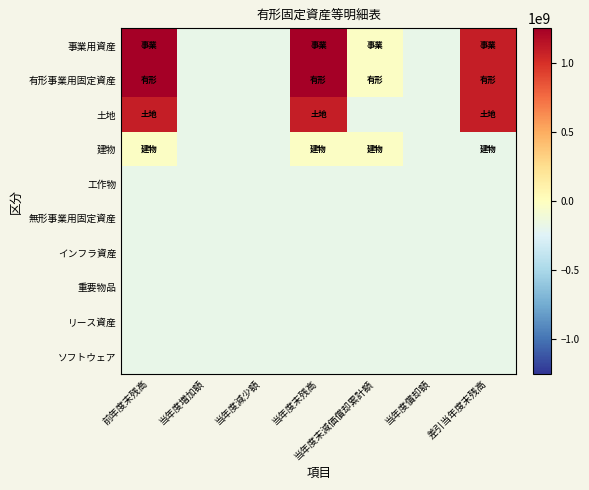

Reading left to right, what are all the values shown in this chart?

事業用資産: 前年度末残高=1248248586.7	当年度増加額=-184167824.3	当年度減少額=-184167824.3	当年度末残高=1248248586.7	当年度末減価償却累計額=-21128744.3	当年度償却額=-184167824.3	差引当年度末残高=1085209506.7
有形事業用固定資産: 前年度末残高=1248248586.7	当年度増加額=-184167824.3	当年度減少額=-184167824.3	当年度末残高=1248248586.7	当年度末減価償却累計額=-21128744.3	当年度償却額=-184167824.3	差引当年度末残高=1085209506.7
土地: 前年度末残高=1085209505.7	当年度増加額=-184167824.3	当年度減少額=-184167824.3	当年度末残高=1085209505.7	当年度末減価償却累計額=-184167824.3	当年度償却額=-184167824.3	差引当年度末残高=1085209505.7
建物: 前年度末残高=-21128743.3	当年度増加額=-184167824.3	当年度減少額=-184167824.3	当年度末残高=-21128743.3	当年度末減価償却累計額=-21128744.3	当年度償却額=-184167824.3	差引当年度末残高=-184167823.3
工作物: 前年度末残高=-184167824.3	当年度増加額=-184167824.3	当年度減少額=-184167824.3	当年度末残高=-184167824.3	当年度末減価償却累計額=-184167824.3	当年度償却額=-184167824.3	差引当年度末残高=-184167824.3
無形事業用固定資産: 前年度末残高=-184167824.3	当年度増加額=-184167824.3	当年度減少額=-184167824.3	当年度末残高=-184167824.3	当年度末減価償却累計額=-184167824.3	当年度償却額=-184167824.3	差引当年度末残高=-184167824.3
インフラ資産: 前年度末残高=-184167824.3	当年度増加額=-184167824.3	当年度減少額=-184167824.3	当年度末残高=-184167824.3	当年度末減価償却累計額=-184167824.3	当年度償却額=-184167824.3	差引当年度末残高=-184167824.3
重要物品: 前年度末残高=-184167824.3	当年度増加額=-184167824.3	当年度減少額=-184167824.3	当年度末残高=-184167824.3	当年度末減価償却累計額=-184167824.3	当年度償却額=-184167824.3	差引当年度末残高=-184167824.3
リース資産: 前年度末残高=-184167824.3	当年度増加額=-184167824.3	当年度減少額=-184167824.3	当年度末残高=-184167824.3	当年度末減価償却累計額=-184167824.3	当年度償却額=-184167824.3	差引当年度末残高=-184167824.3
ソフトウェア: 前年度末残高=-184167824.3	当年度増加額=-184167824.3	当年度減少額=-184167824.3	当年度末残高=-184167824.3	当年度末減価償却累計額=-184167824.3	当年度償却額=-184167824.3	差引当年度末残高=-184167824.3